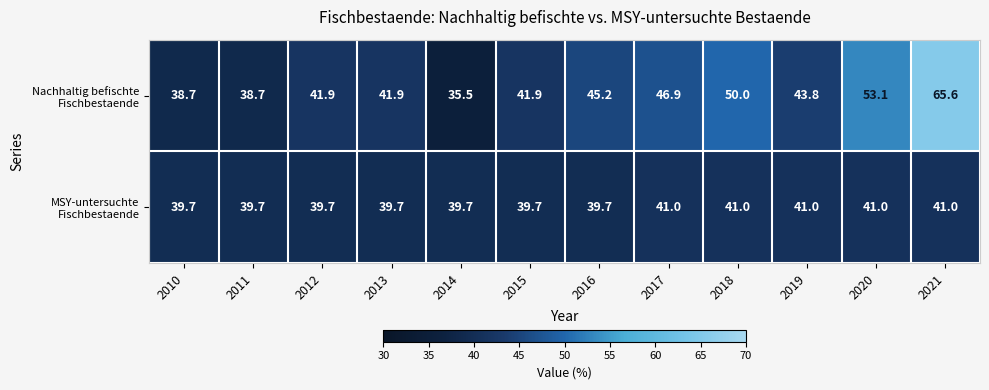

Which label corresponds to the smallest value in the chart?

2014